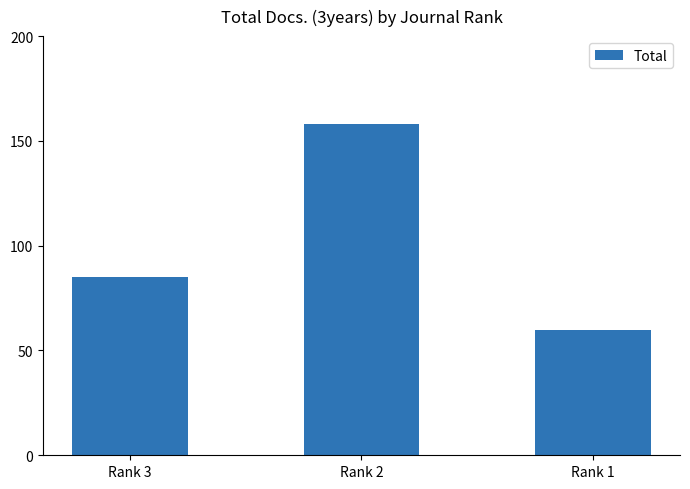

Between Rank 3 and Rank 1, which is larger?

Rank 3